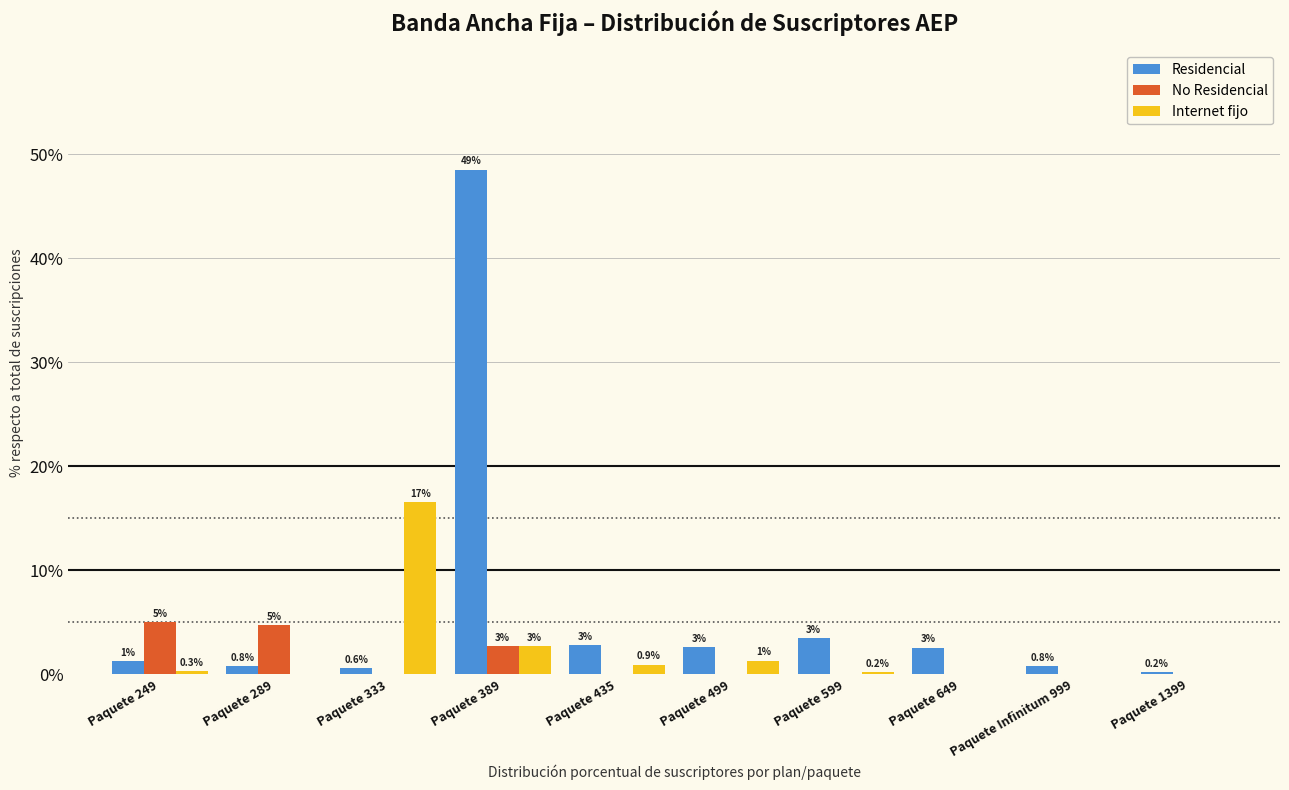

What are all the series names shown in the legend?

Residencial, No Residencial, Internet fijo